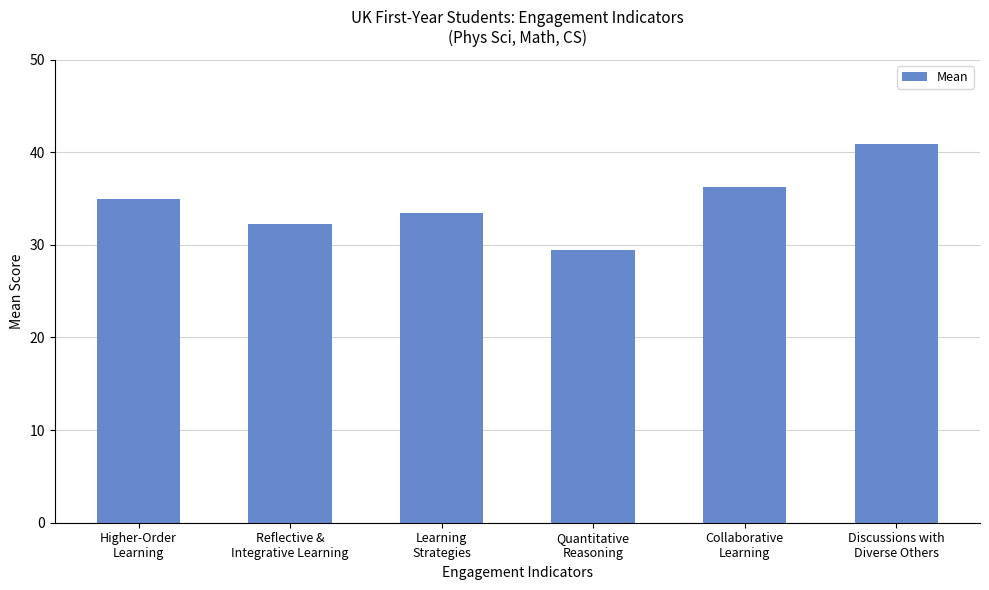

Rank the categories by value from highest to lowest.

Discussions with
Diverse Others, Collaborative
Learning, Higher-Order
Learning, Learning
Strategies, Reflective &
Integrative Learning, Quantitative
Reasoning